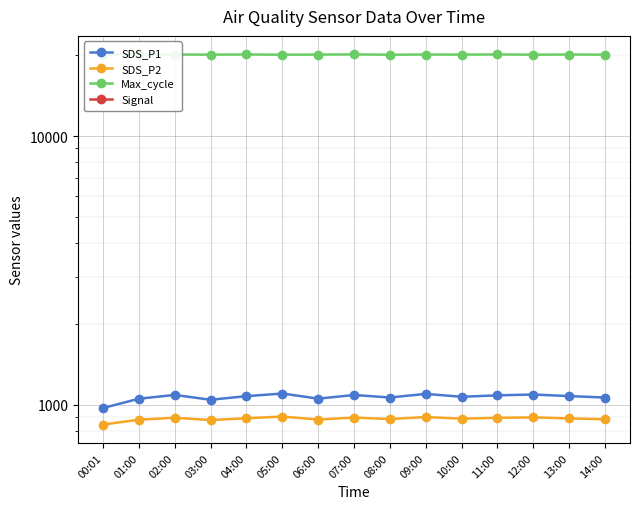

True or false: Signal and SDS_P2 intersect in this chart.

False